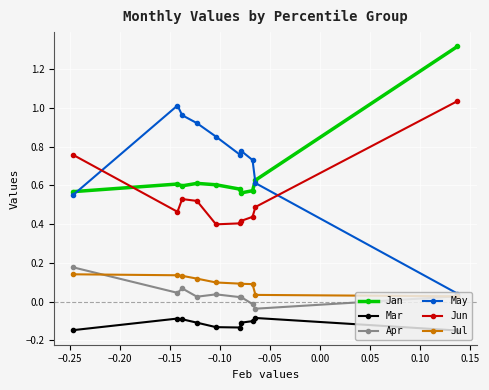

Which series has the widest spread of values?

May